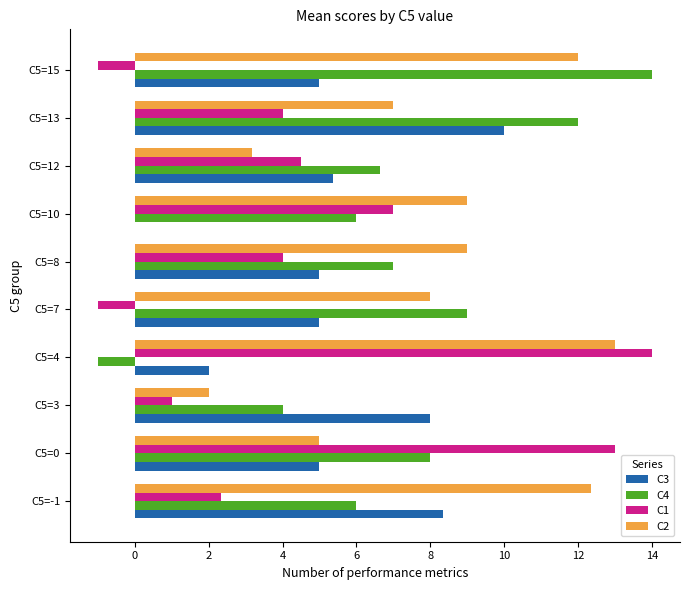

Between C5=0 and C5=7, which series saw the biggest shift?

C1